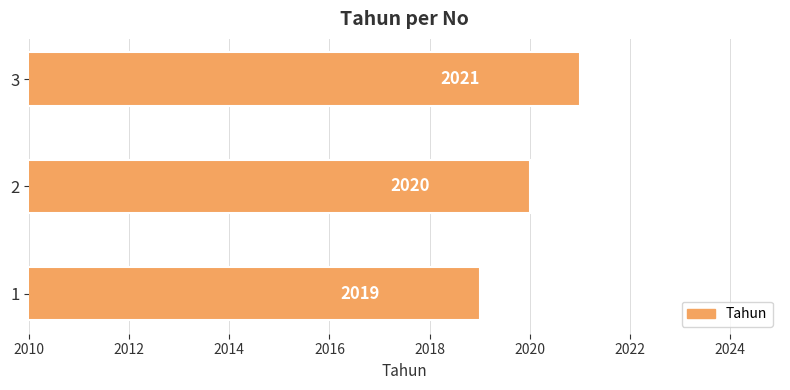

Read the value at 2.

2020